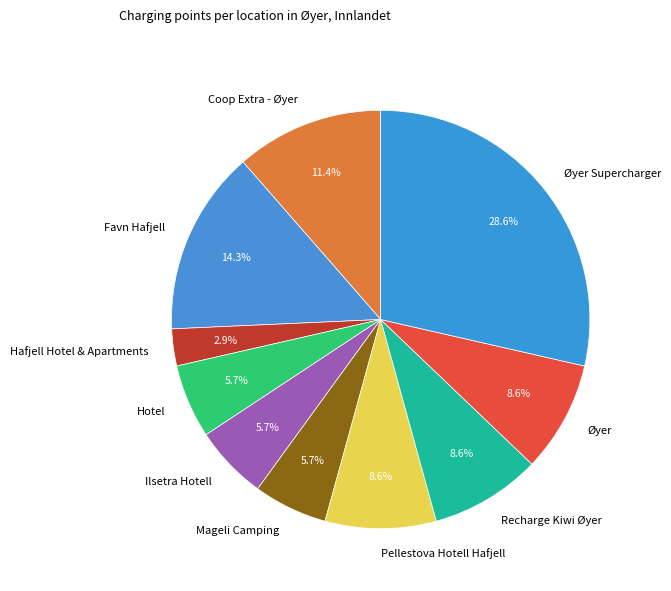

What is the largest slice in the pie chart?

Øyer Supercharger